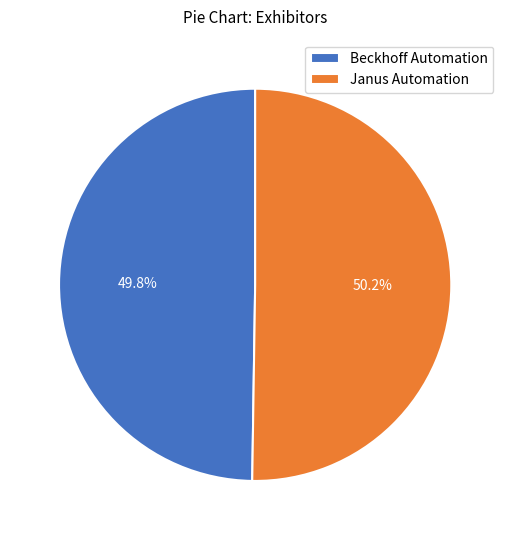

How many slices are in this pie chart?

2